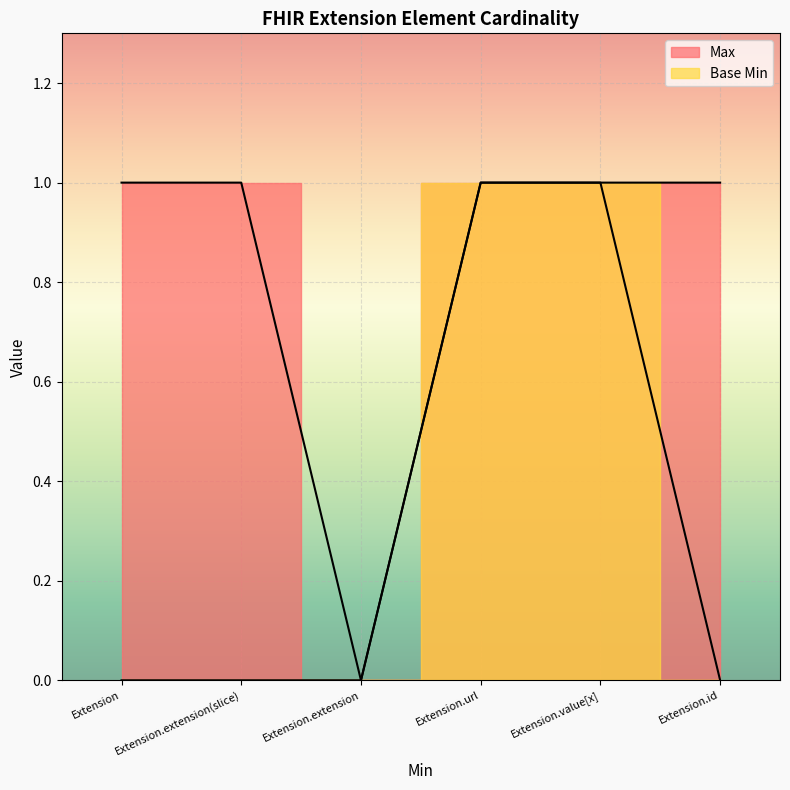

What is the value of the Max point at the 4th from the left?

1